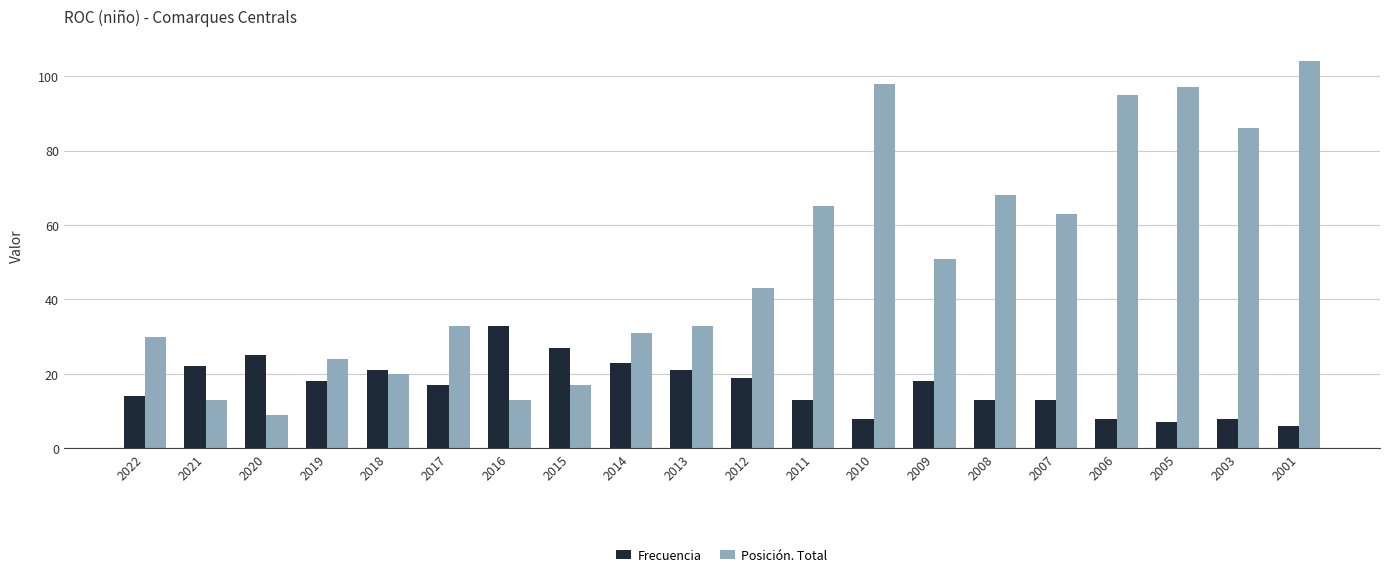

Between 2017 and 2012, which series saw the biggest shift?

Posición. Total